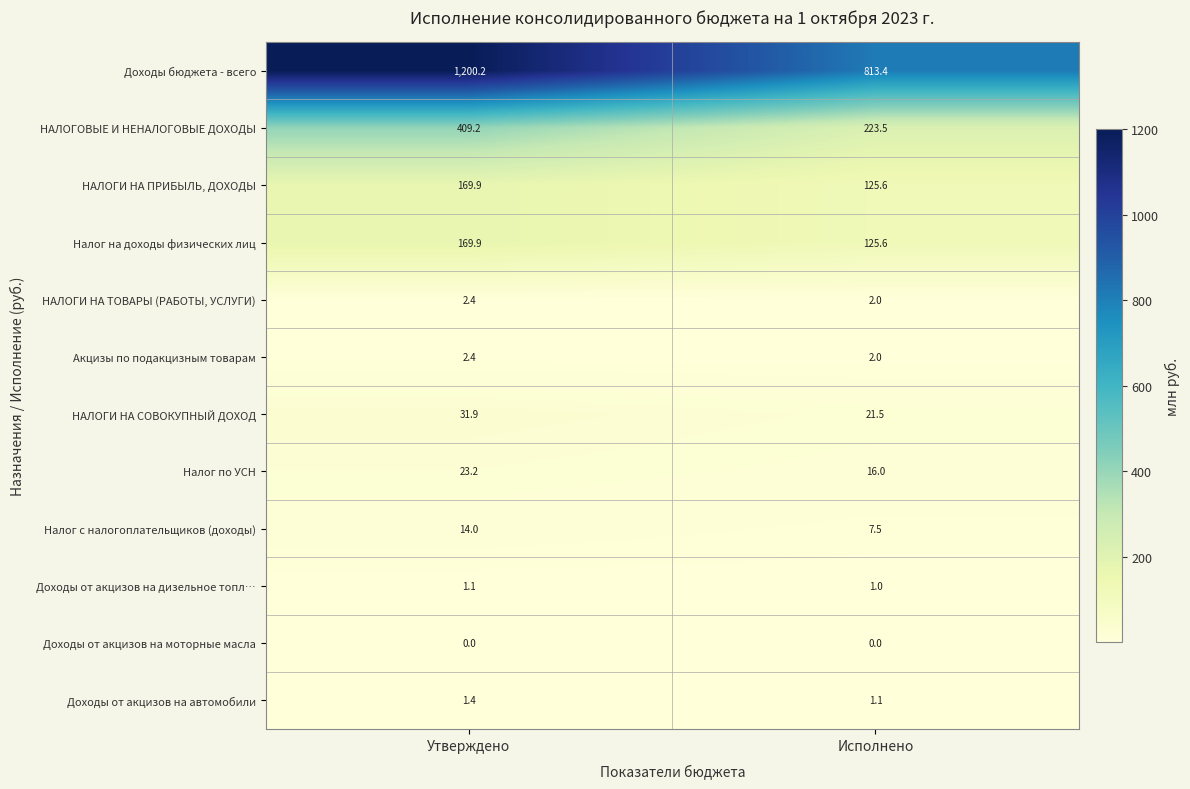

Where is НАЛОГИ НА ПРИБЫЛЬ, ДОХОДЫ nearest to the value 147?

Исполнено